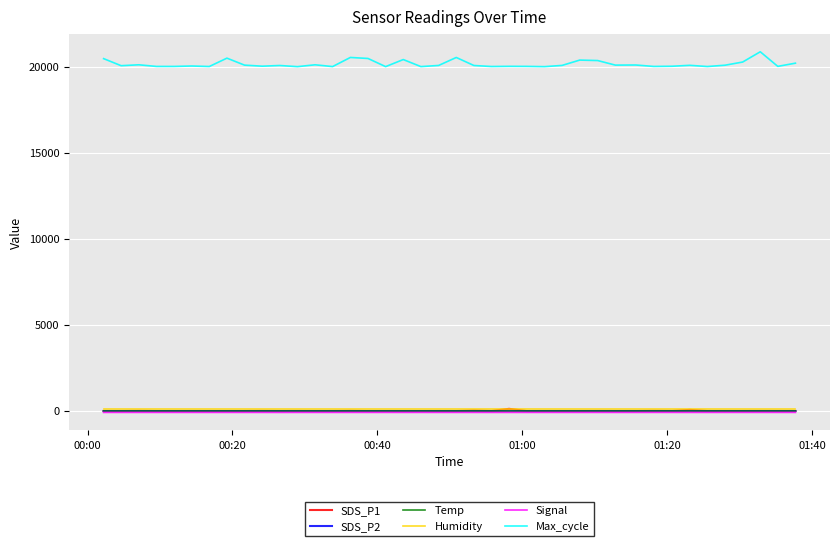

Count the number of categories in the chart.

40